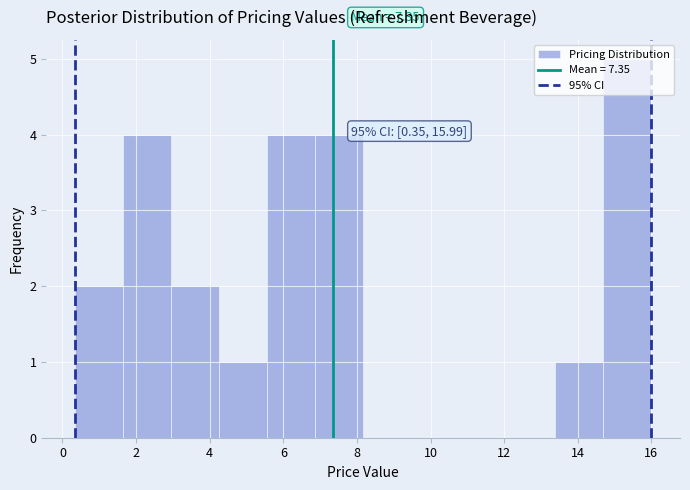

Over which range of the x-axis is the bar tallest?

14.6 to 16.0